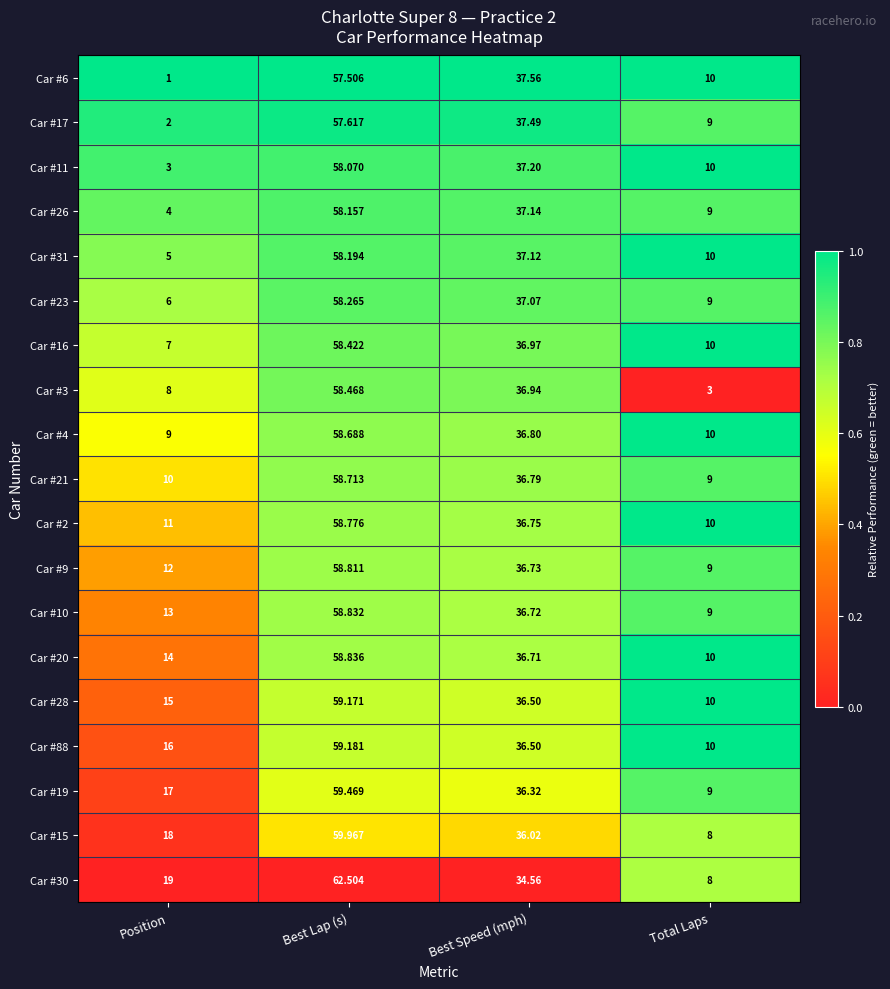

What is the maximum value shown in the chart?

62.5